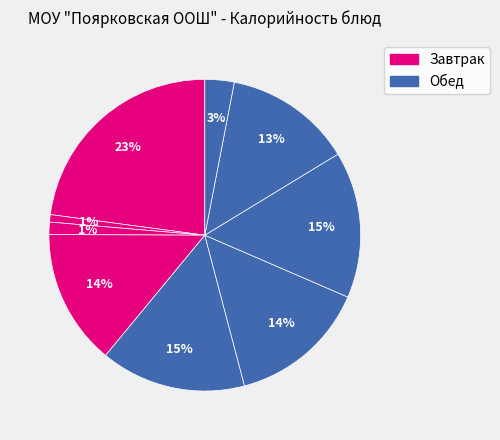

How many slices are in this pie chart?

9